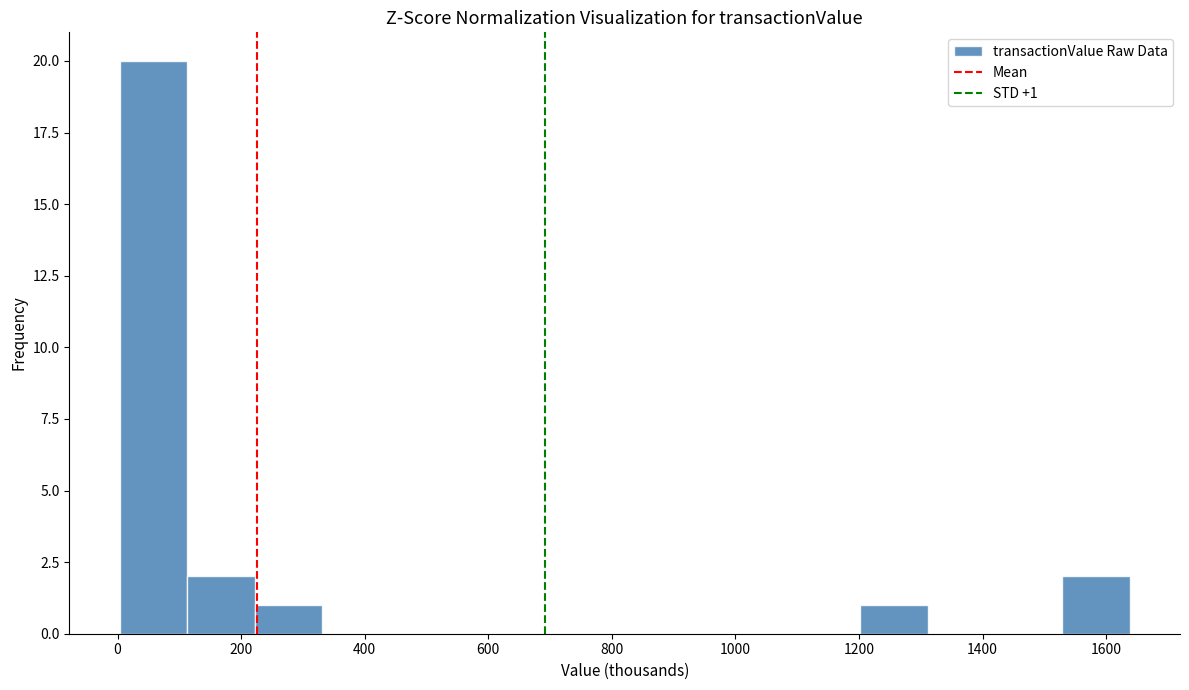

Which range on the x-axis has the tallest bar?

0 to 120